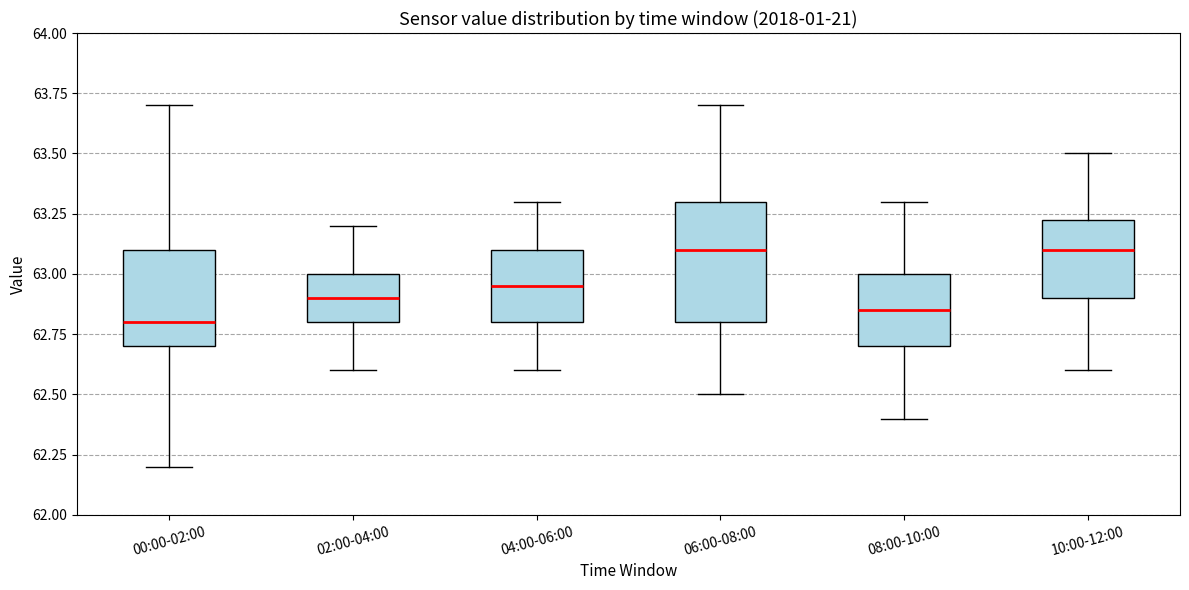

Reading left to right, transcribe this box plot: for each box, give where its median line is, the range the box spans, and where its two whiskers end, as read against the y-axis. The values are not printed on the chart, so give them approximately, as read against the axis.

00:00-02:00: median 62.80, box 62.70 to 63.10, whiskers 62.20 to 63.70
02:00-04:00: median 62.90, box 62.80 to 63.00, whiskers 62.60 to 63.20
04:00-06:00: median 62.95, box 62.80 to 63.10, whiskers 62.60 to 63.30
06:00-08:00: median 63.10, box 62.80 to 63.30, whiskers 62.50 to 63.70
08:00-10:00: median 62.85, box 62.70 to 63.00, whiskers 62.40 to 63.30
10:00-12:00: median 63.10, box 62.90 to 63.25, whiskers 62.60 to 63.50